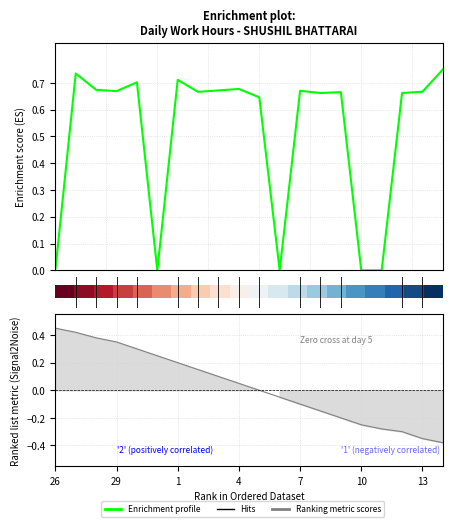

What is the spread (max minus min) of values at 0.0?

1.0